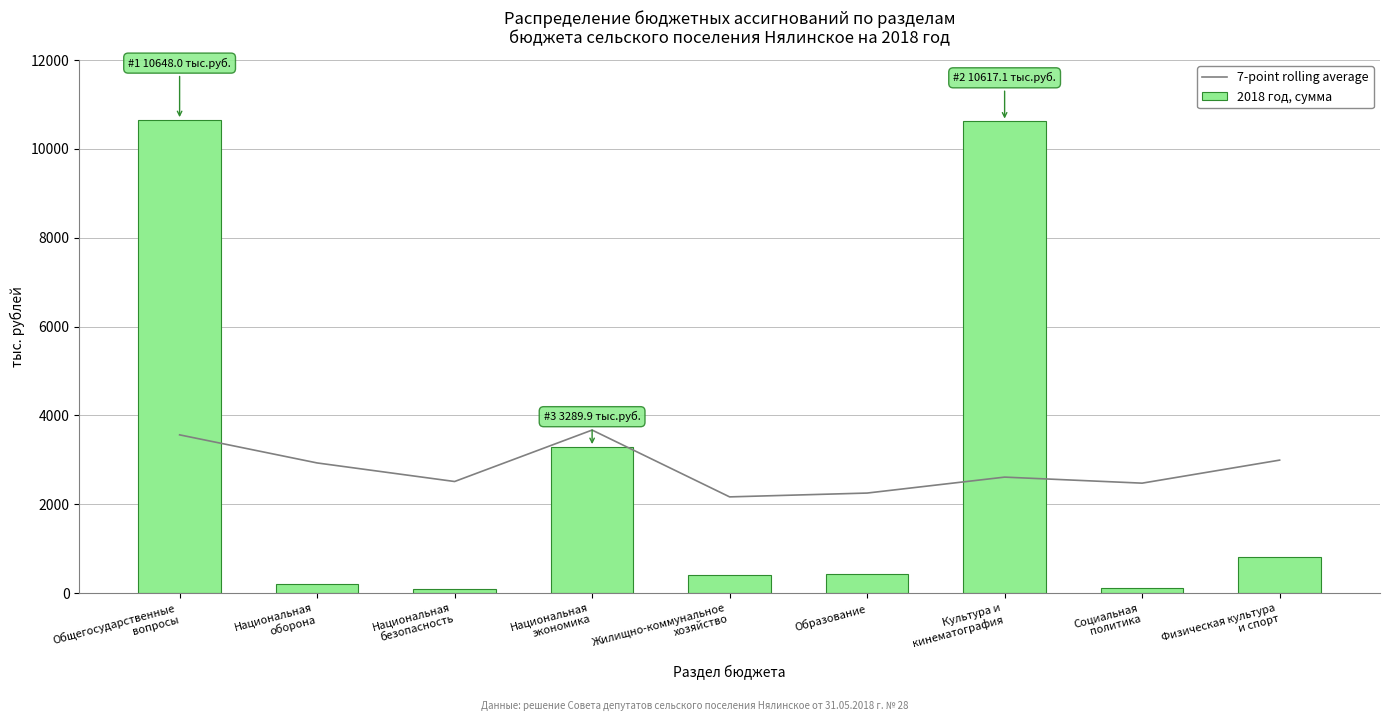

How many data points in 2018 год, сумма are above 421?

5